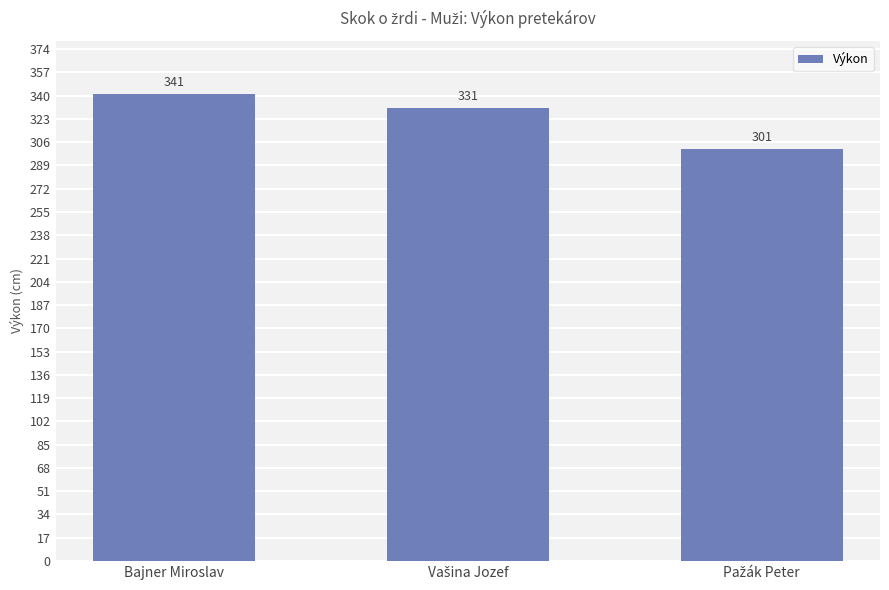

What is the difference between the maximum and minimum values?

40